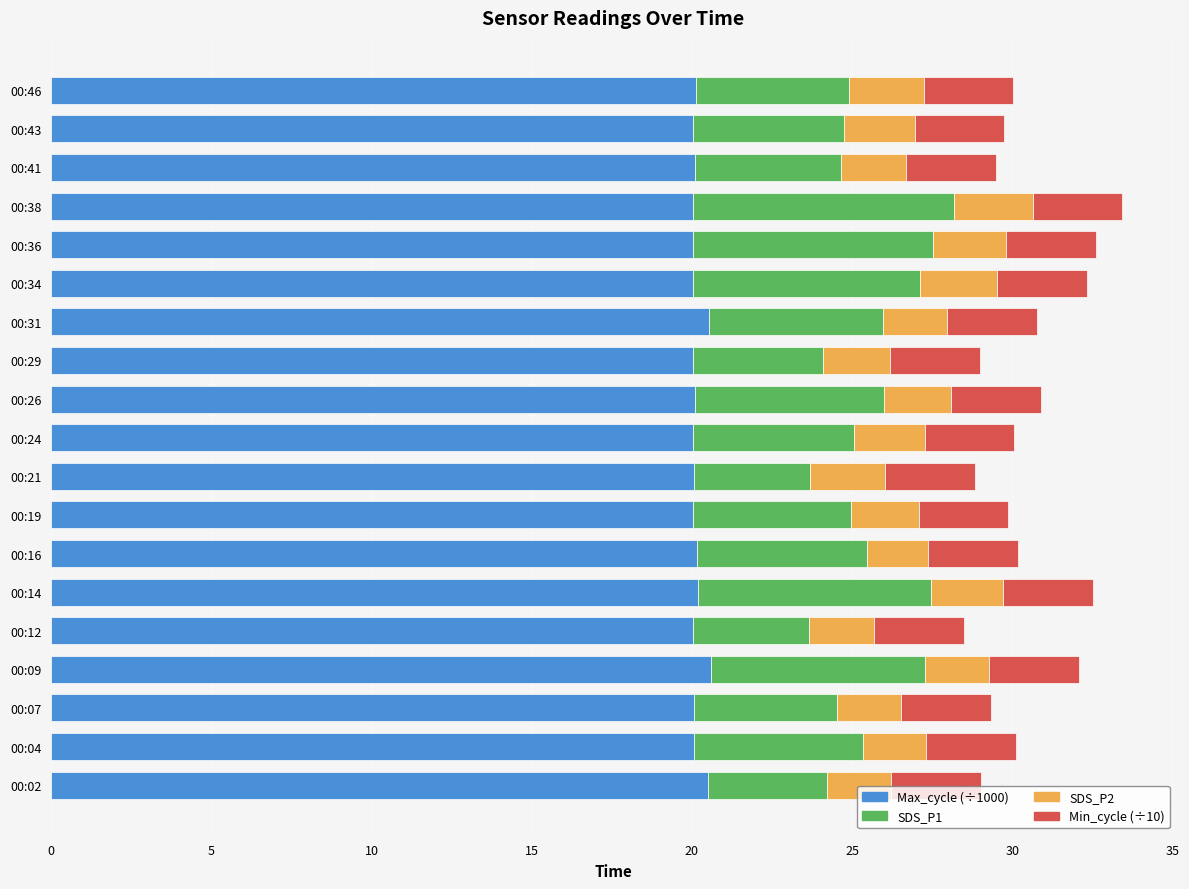

The Max_cycle (÷1000) series shows 20.1 at 00:29. True or false?

True